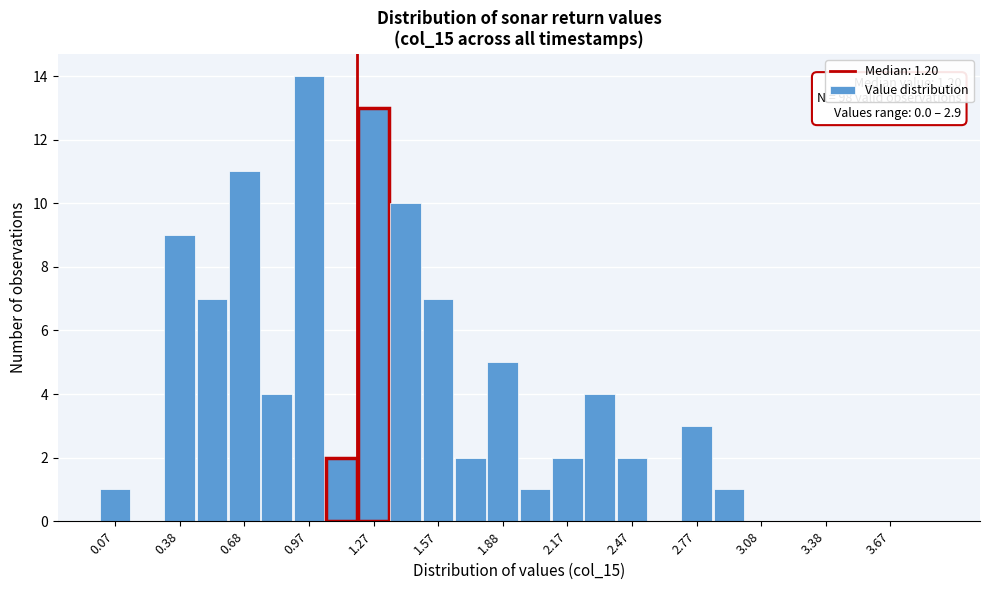

Read against the x-axis, roughly where is the centre of the tallest bar?

1.00